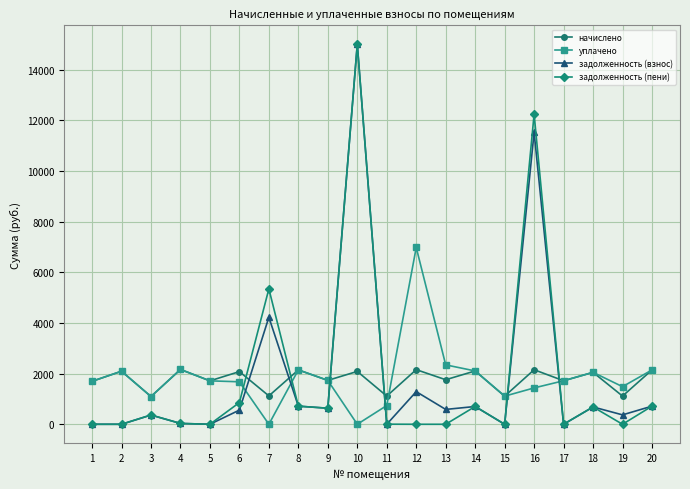

Does the chart have visible grid lines?

Yes